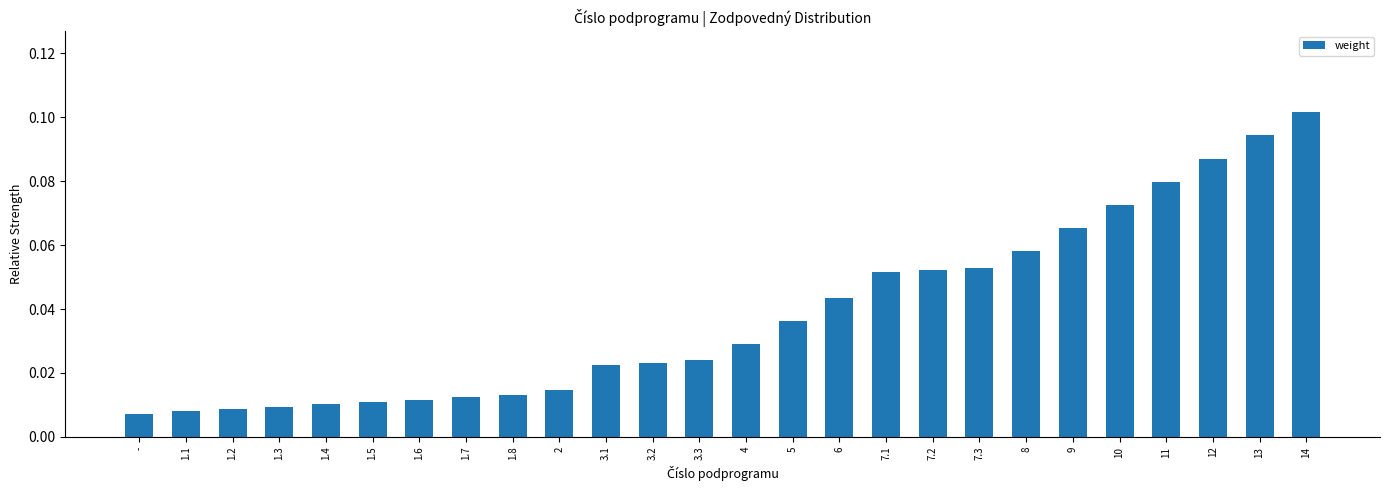

The value at 6 is 0.1. True or false?

False